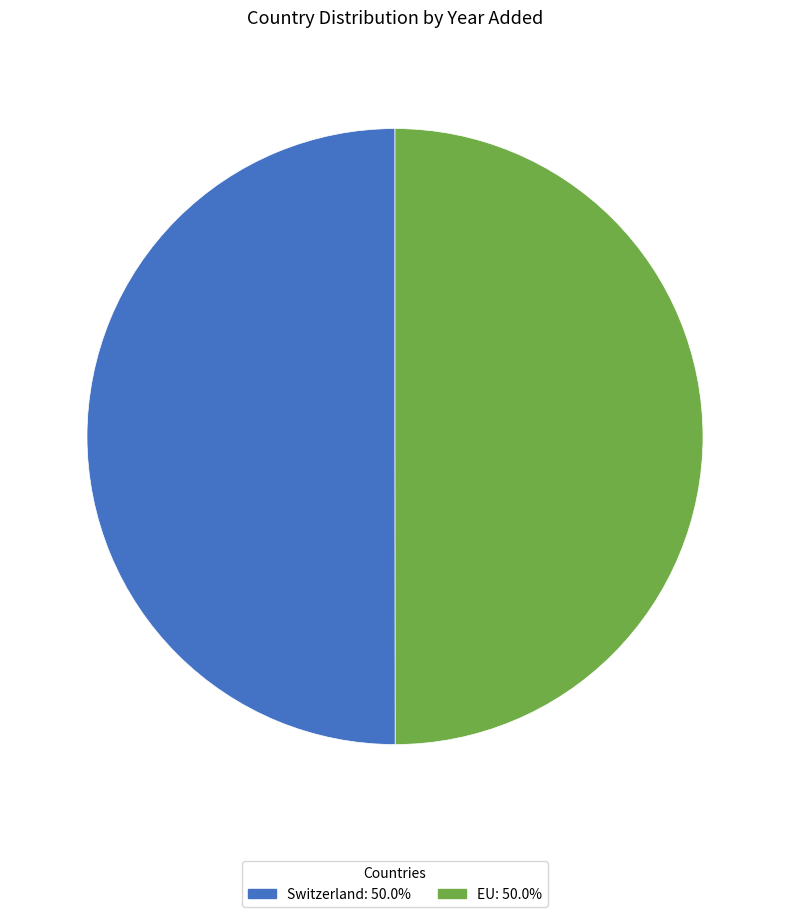

Count the number of slices in the pie.

2